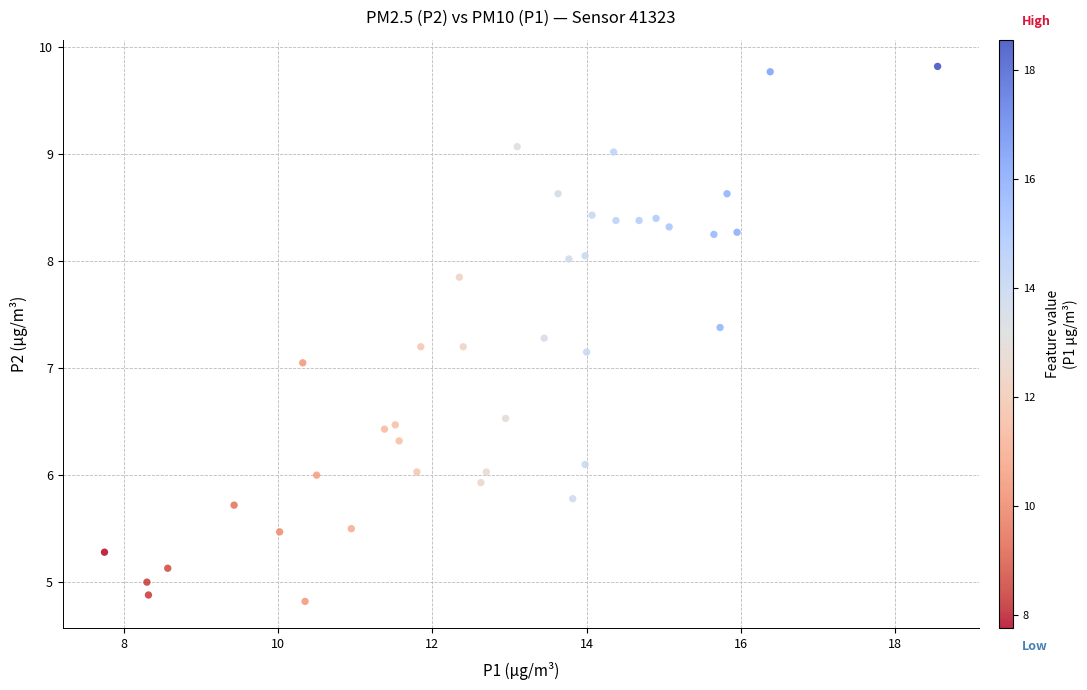

What is the range of Y values (max minus min)?

5.0